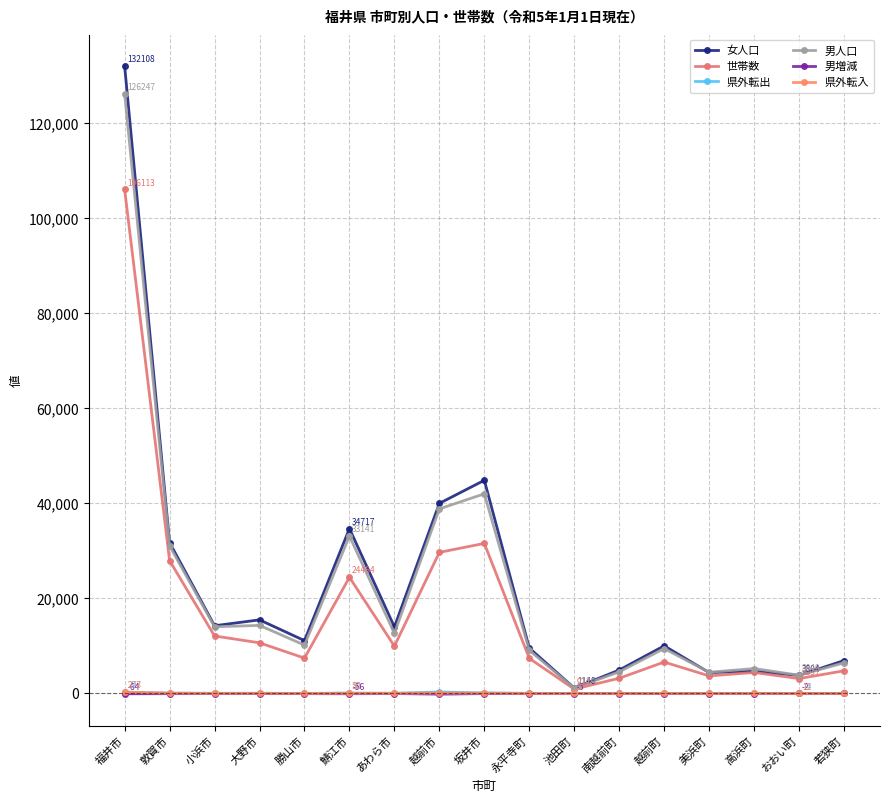

Which series has the largest total across all categories?

女人口